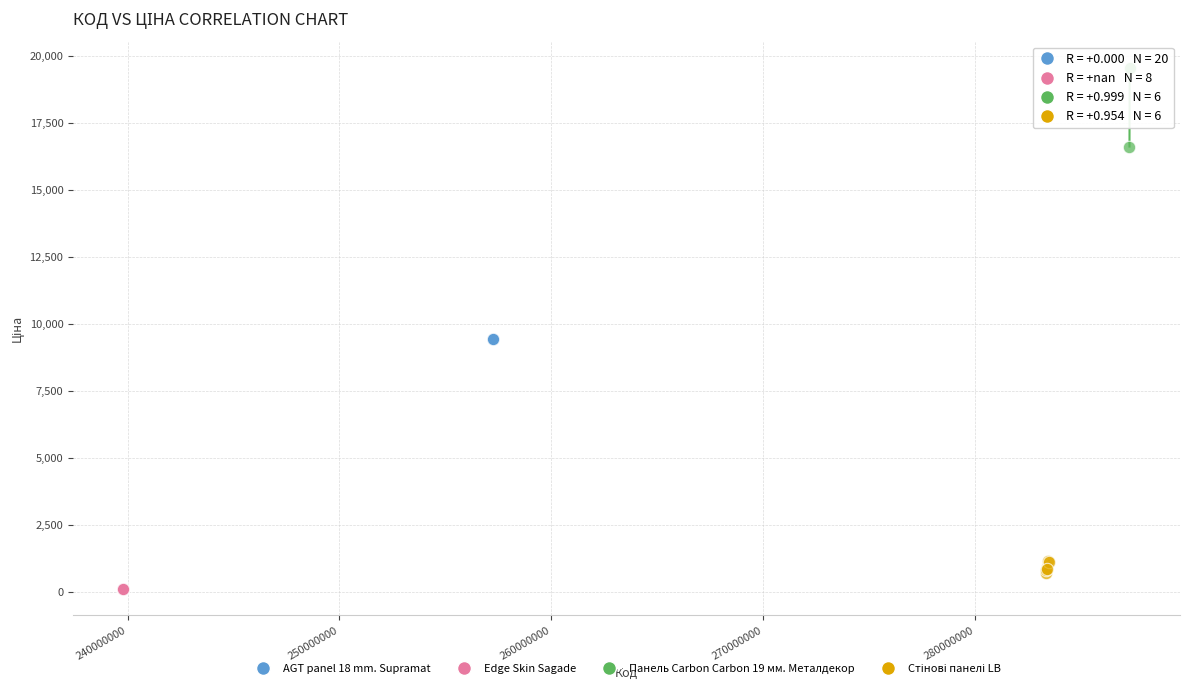

Which series contains the highest Y value?

Панель Carbon Carbon 19 мм. Металдекор